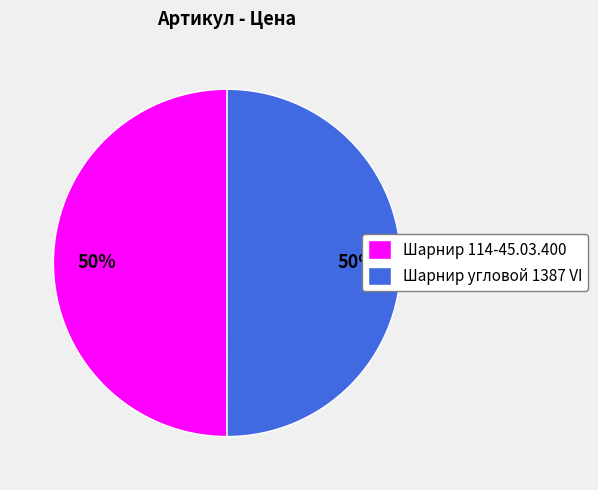

Combined, do Шарнир 114-45.03.400 and Шарнир угловой 1387 VI account for over 50%?

Yes